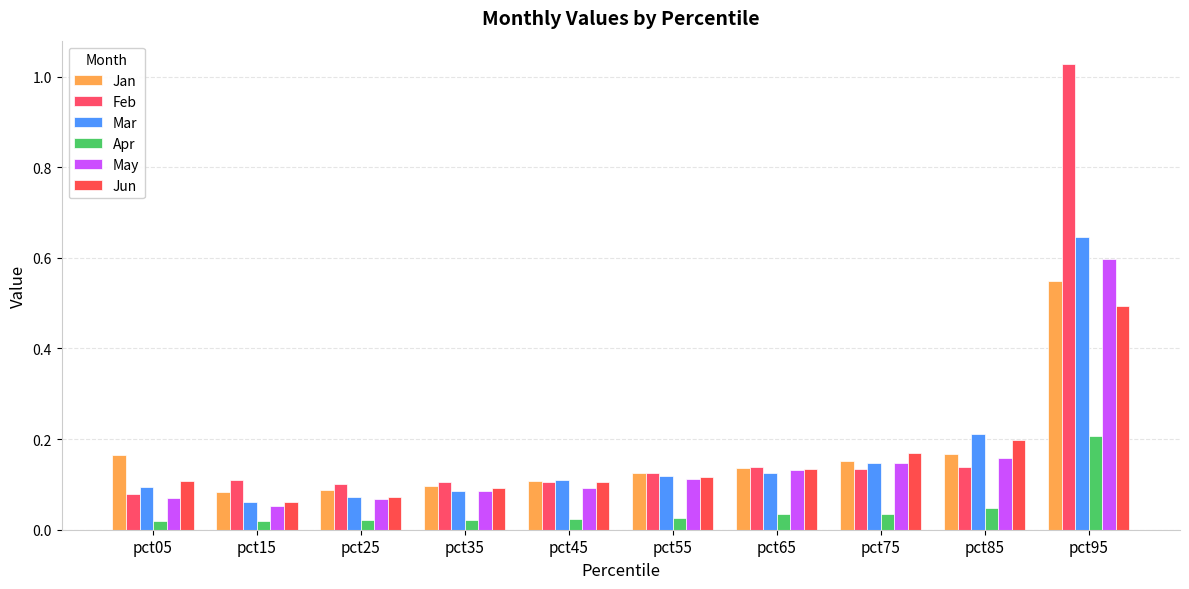

What are all the series names shown in the legend?

Jan, Feb, Mar, Apr, May, Jun